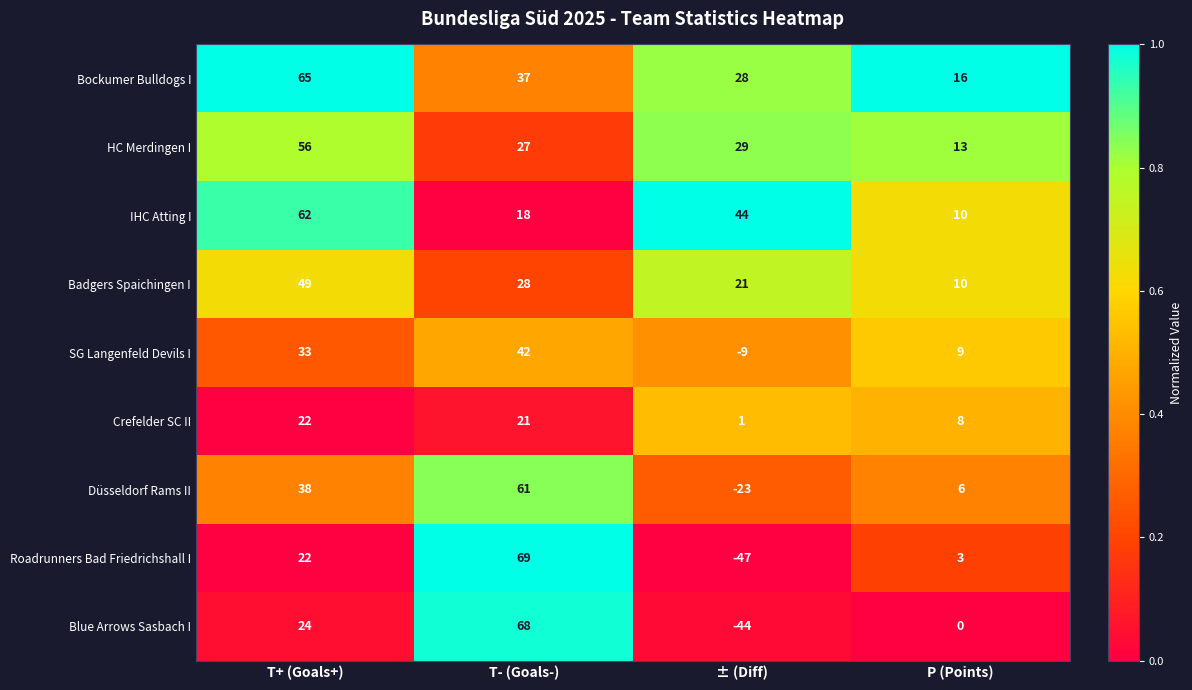

How many series are shown in this chart?

9